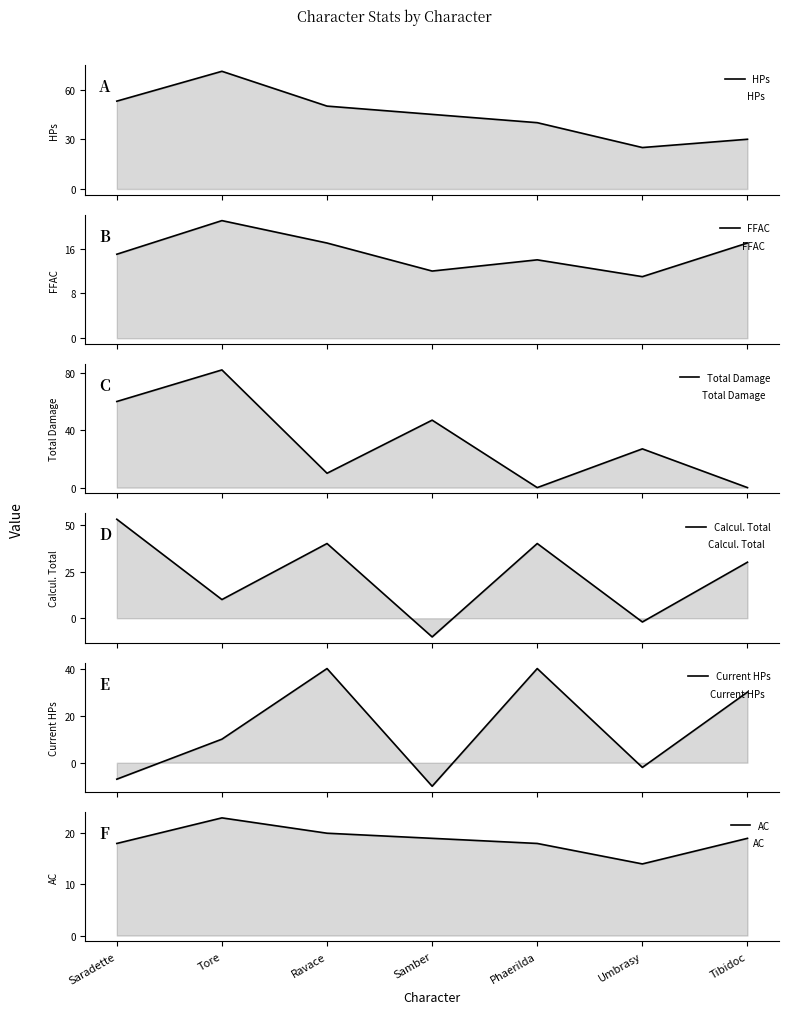

What is the spread (max minus min) of values at Ravace?

40